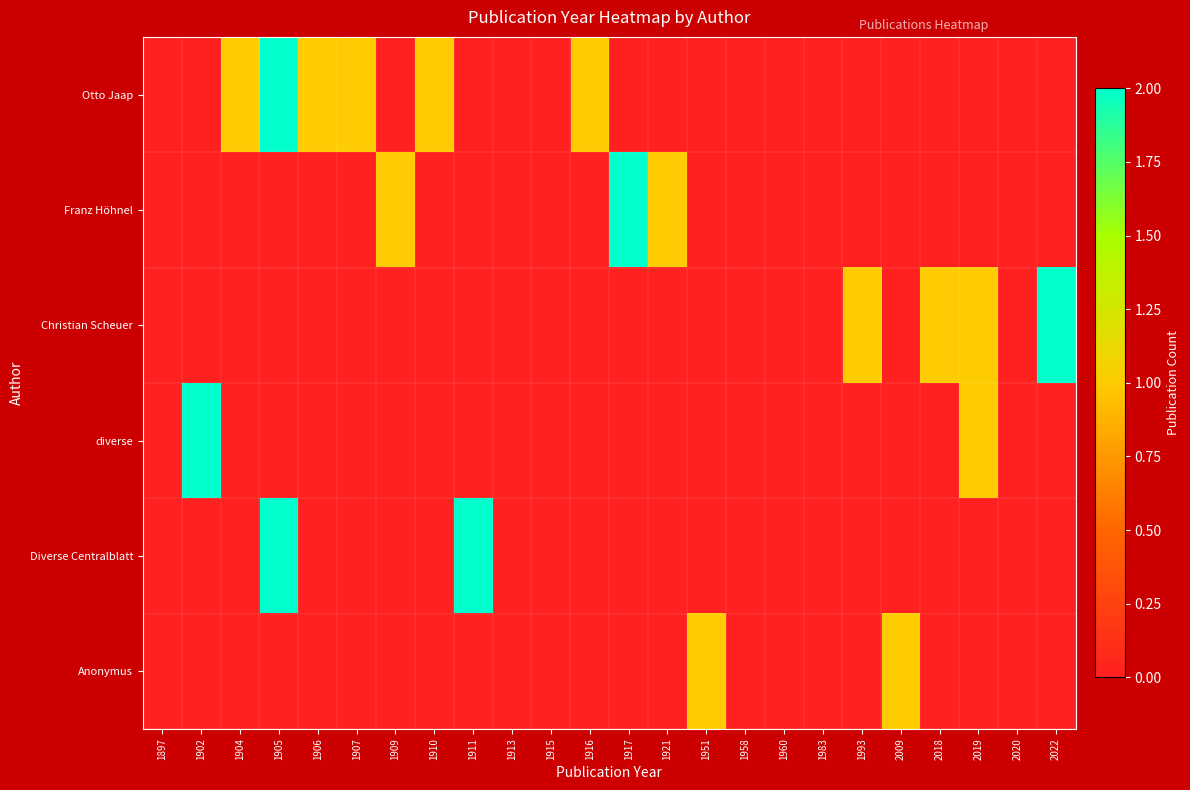

Reading right to left, what are all the values shown in this chart?

Otto Jaap: 2022=0	2020=0	2019=0	2018=0	2009=0	1993=0	1983=0	1960=0	1958=0	1951=0	1921=0	1917=0	1916=1	1915=0	1913=0	1911=0	1910=1	1909=0	1907=1	1906=1	1905=2	1904=1	1902=0	1897=0
Franz Höhnel: 2022=0	2020=0	2019=0	2018=0	2009=0	1993=0	1983=0	1960=0	1958=0	1951=0	1921=1	1917=2	1916=0	1915=0	1913=0	1911=0	1910=0	1909=1	1907=0	1906=0	1905=0	1904=0	1902=0	1897=0
Christian Scheuer: 2022=2	2020=0	2019=1	2018=1	2009=0	1993=1	1983=0	1960=0	1958=0	1951=0	1921=0	1917=0	1916=0	1915=0	1913=0	1911=0	1910=0	1909=0	1907=0	1906=0	1905=0	1904=0	1902=0	1897=0
diverse: 2022=0	2020=0	2019=1	2018=0	2009=0	1993=0	1983=0	1960=0	1958=0	1951=0	1921=0	1917=0	1916=0	1915=0	1913=0	1911=0	1910=0	1909=0	1907=0	1906=0	1905=0	1904=0	1902=2	1897=0
Diverse Centralblatt: 2022=0	2020=0	2019=0	2018=0	2009=0	1993=0	1983=0	1960=0	1958=0	1951=0	1921=0	1917=0	1916=0	1915=0	1913=0	1911=2	1910=0	1909=0	1907=0	1906=0	1905=2	1904=0	1902=0	1897=0
Anonymus: 2022=0	2020=0	2019=0	2018=0	2009=1	1993=0	1983=0	1960=0	1958=0	1951=1	1921=0	1917=0	1916=0	1915=0	1913=0	1911=0	1910=0	1909=0	1907=0	1906=0	1905=0	1904=0	1902=0	1897=0